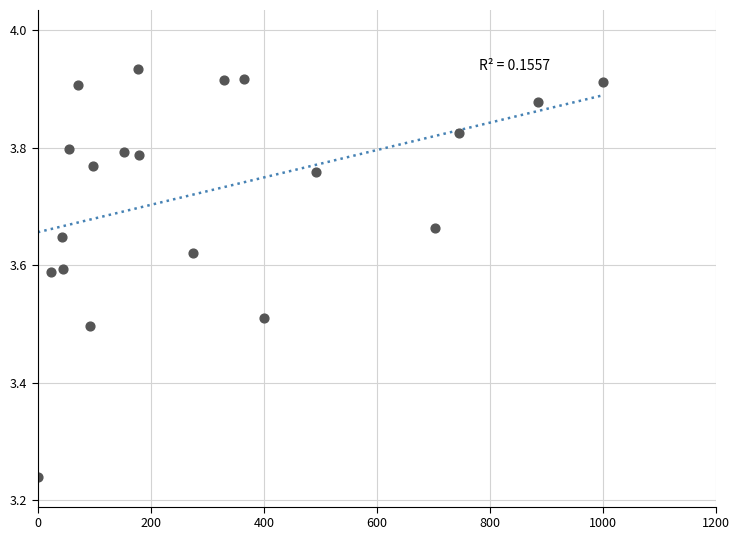

What is the range of Y values (max minus min)?

0.7